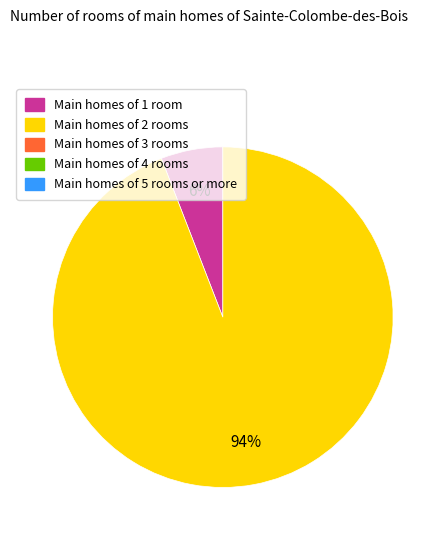

Is there any slice that represents more than half of the pie?

Yes